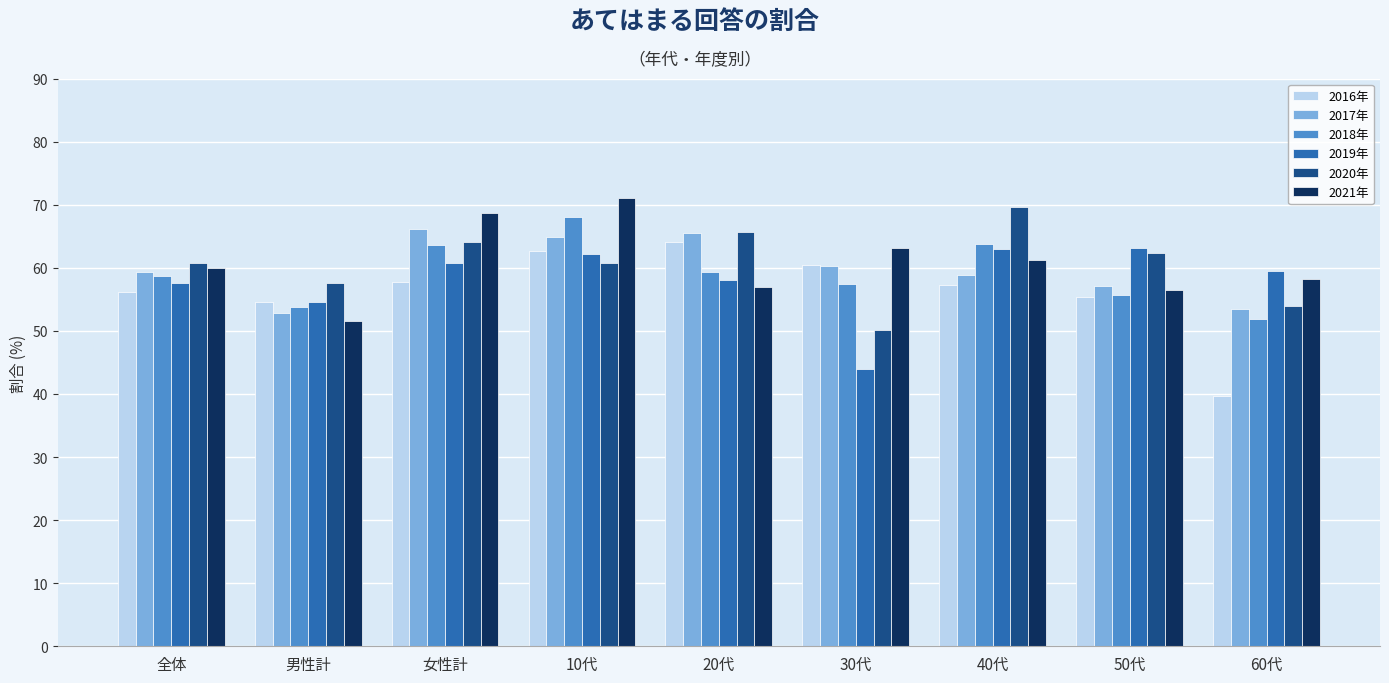

How many values in the 2020年 series are below 60?

3